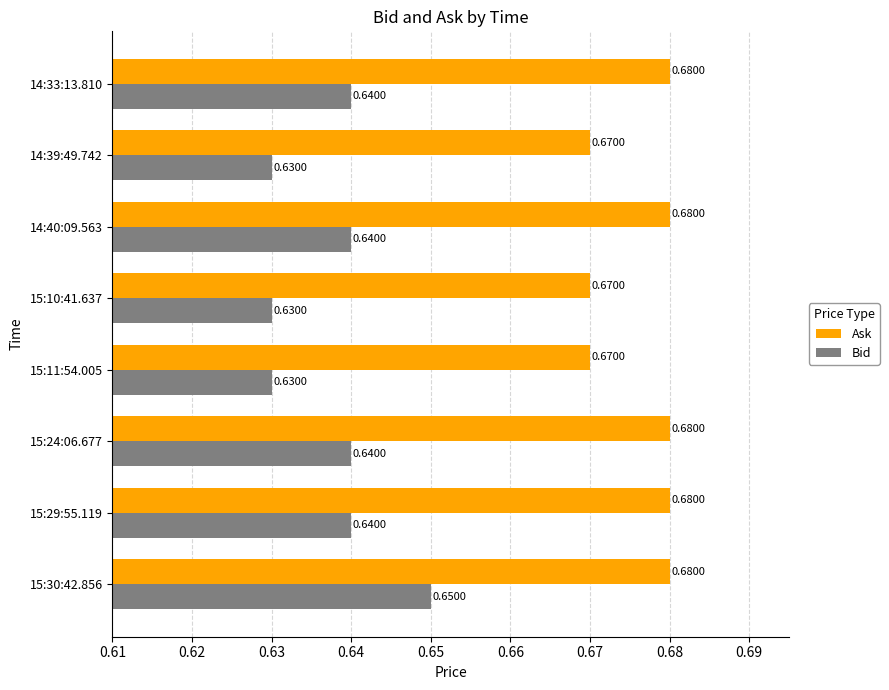

Which series has the largest total across all categories?

Ask